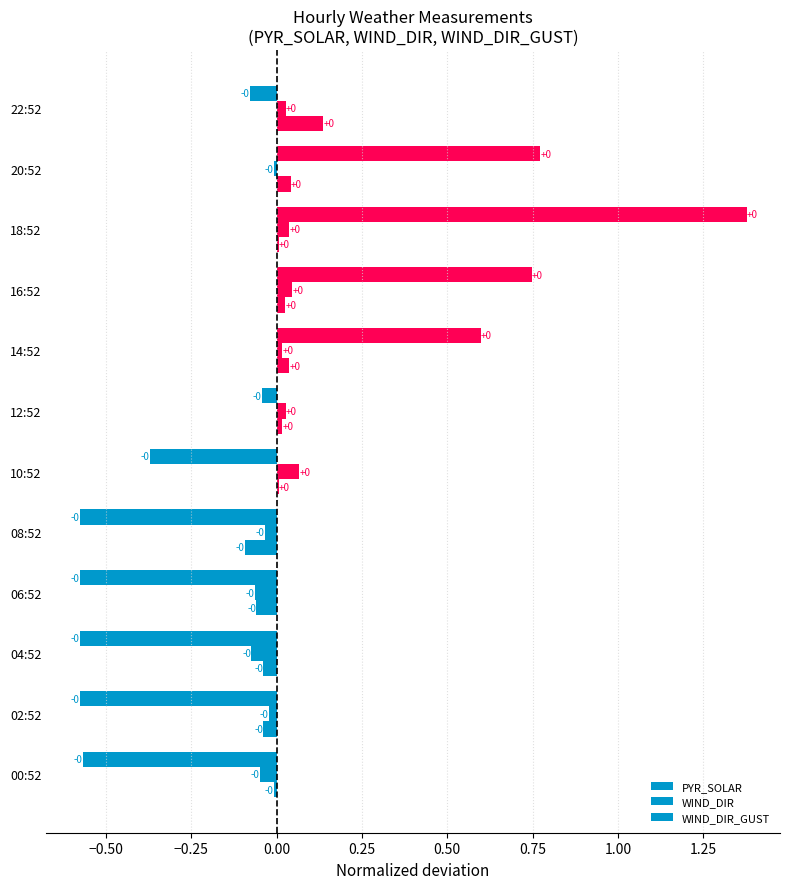

How many values in the WIND_DIR_GUST series exceed 0?

7